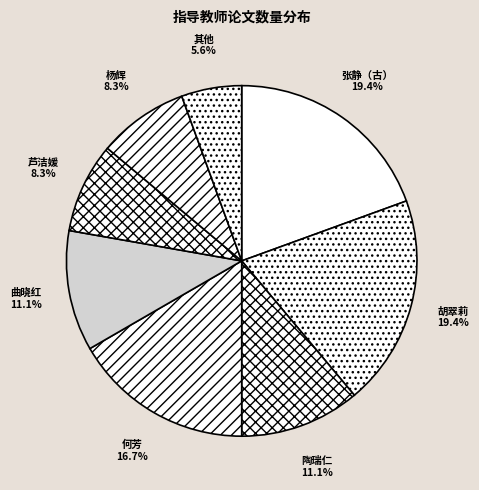

Does 芦洁媛 represent more than half of the total?

No